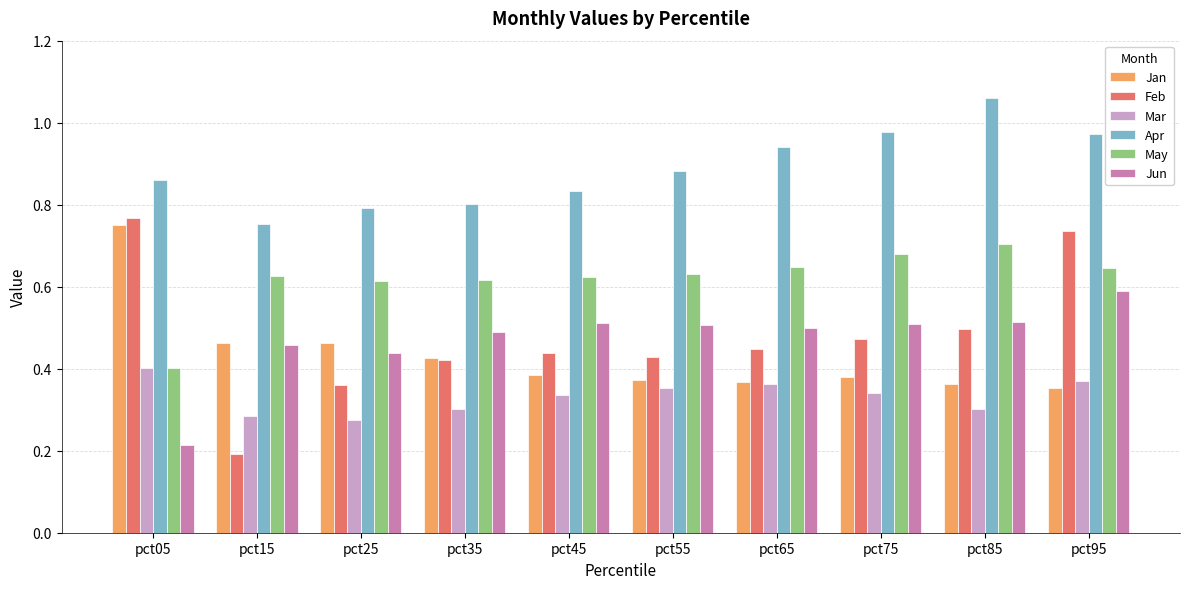

Which category has the highest value across all series?

pct85